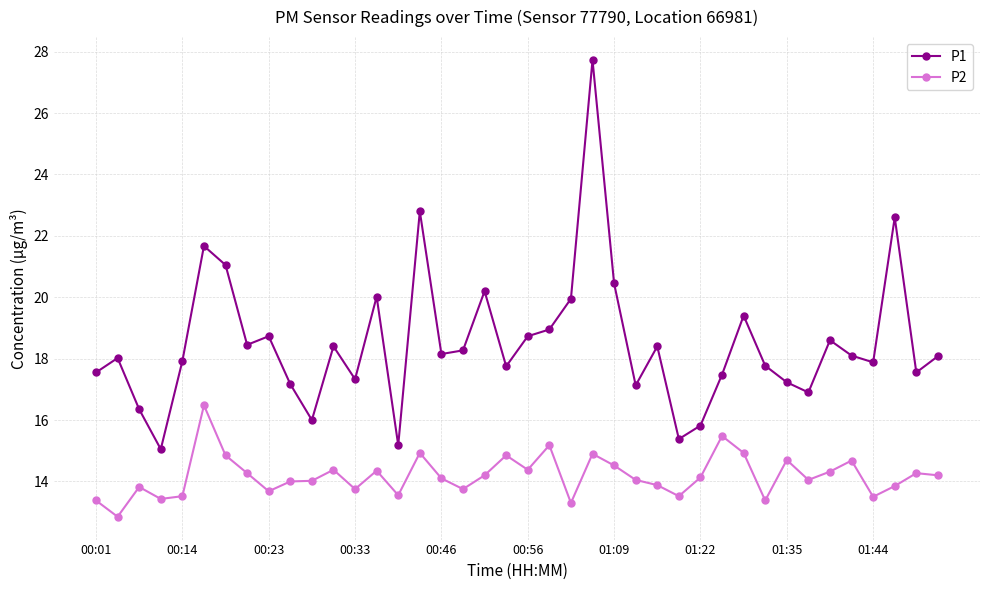

Which series has the largest total across all categories?

P1